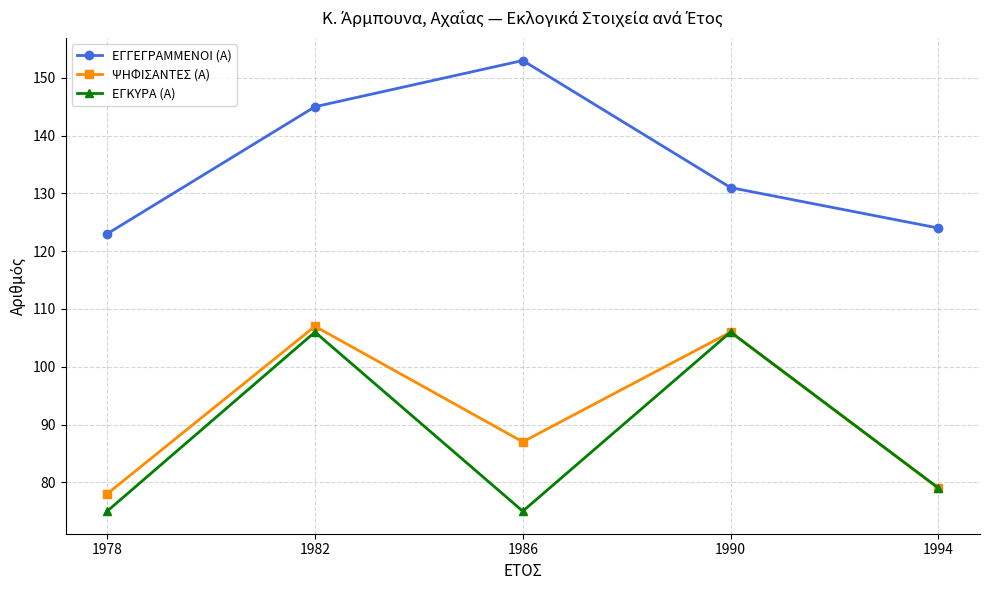

At 1986, list the series in order from largest to smallest.

ΕΓΓΕΓΡΑΜΜΕΝΟΙ (Α), ΨΗΦΙΣΑΝΤΕΣ (Α), ΕΓΚΥΡΑ (Α)